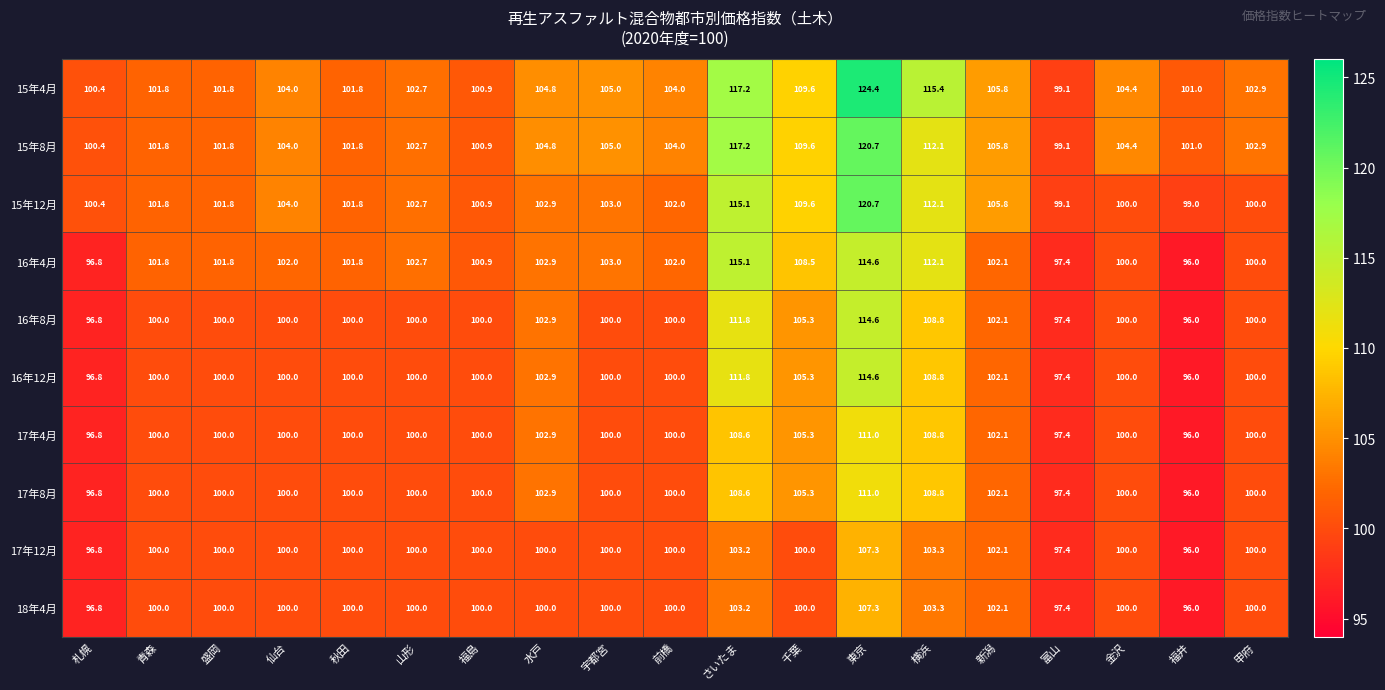

At which label does 15年12月 first exceed 102?

仙台